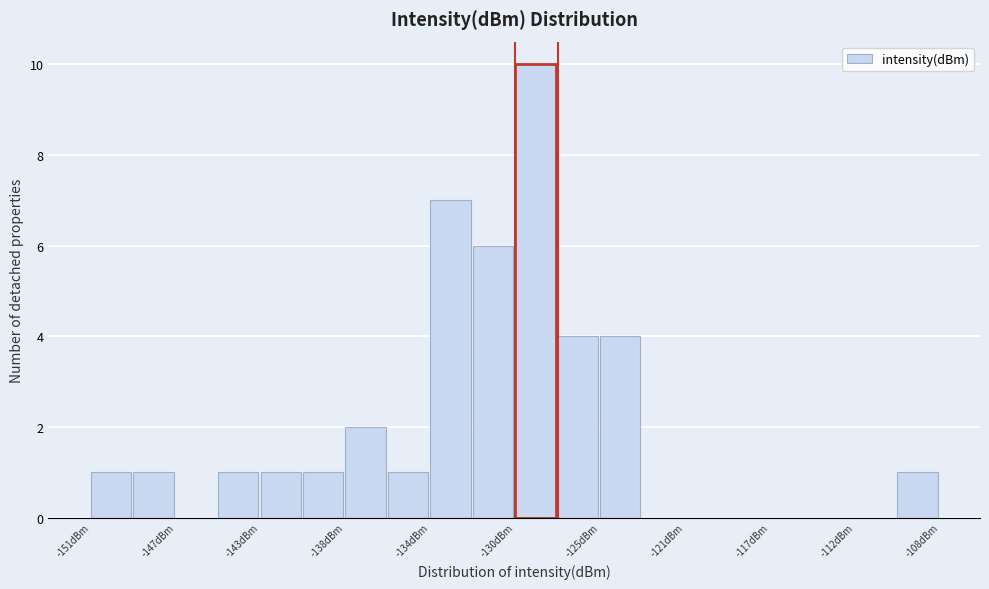

What is the height of the bar covering -129.5 to -127.5 on the x-axis? Neither the bar edges nor the heights are printed on the chart, so give them approximately, as read against the axes.

10